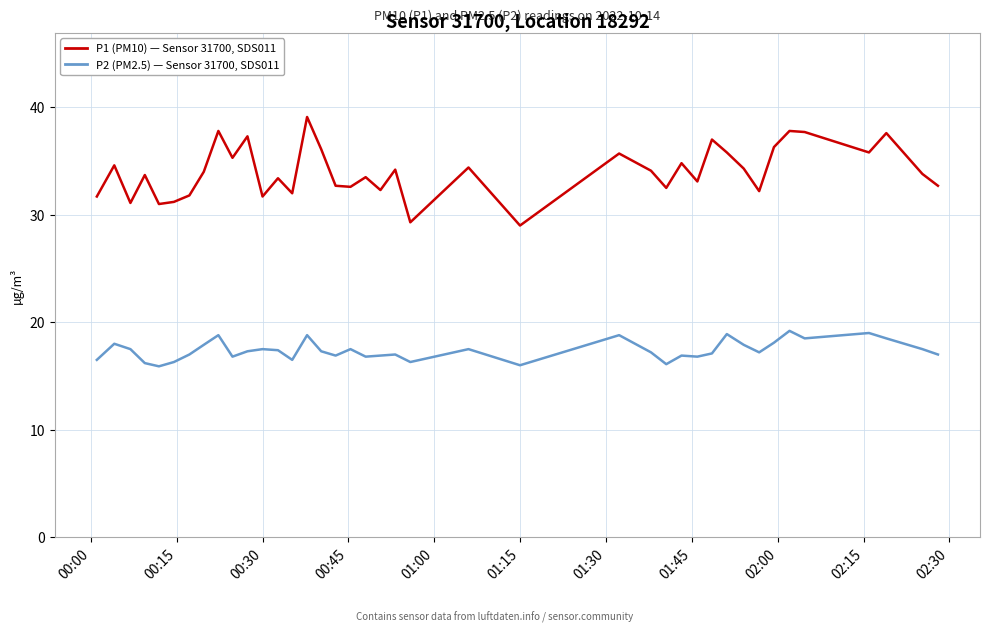

What is the smallest value displayed?

15.9